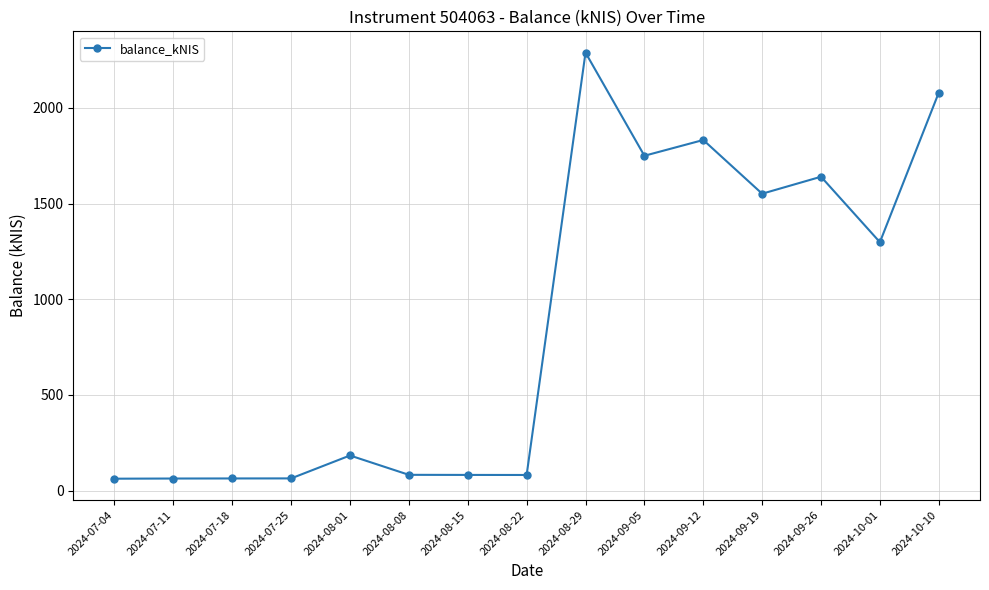

Which has a higher value, 2024-08-29 or 2024-07-18?

2024-08-29